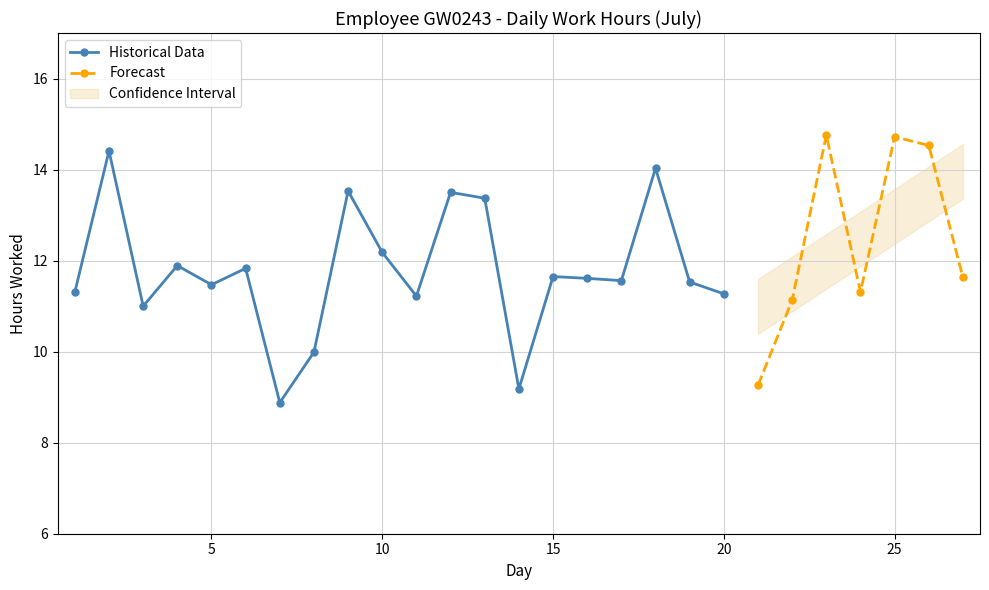

Approximately how many times larger is the value at 24 compared to 18?

0.8